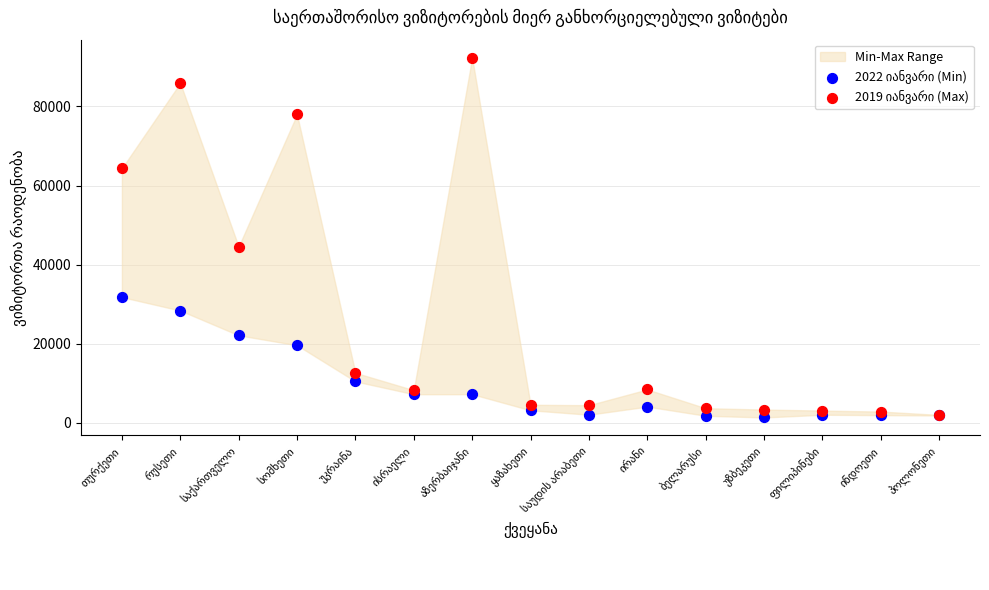

Across all series, what Y value is closest to 46838?

44541